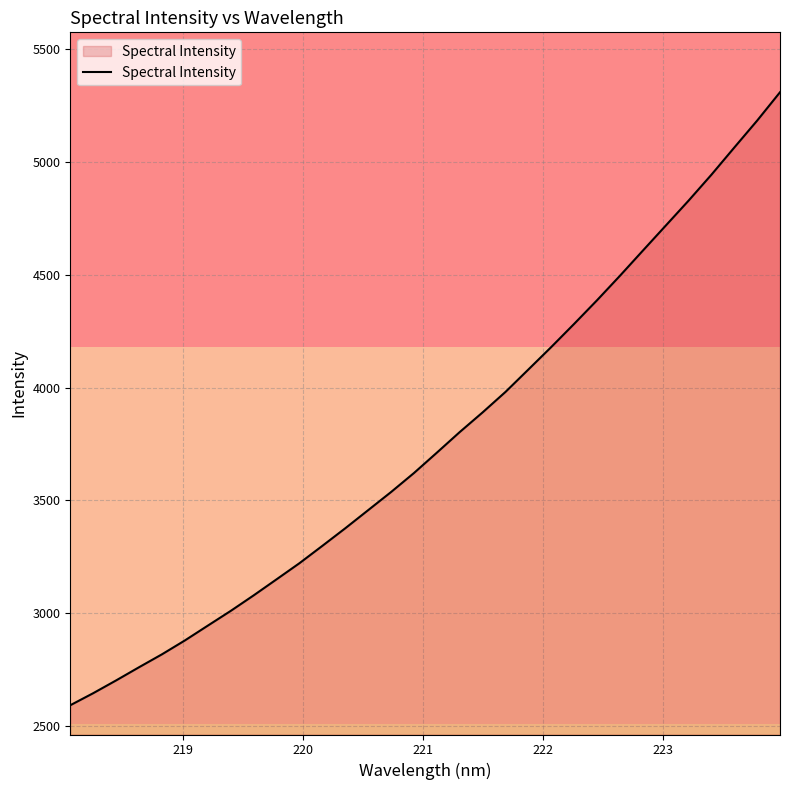

What is the difference between the maximum and minimum values?

2715.7